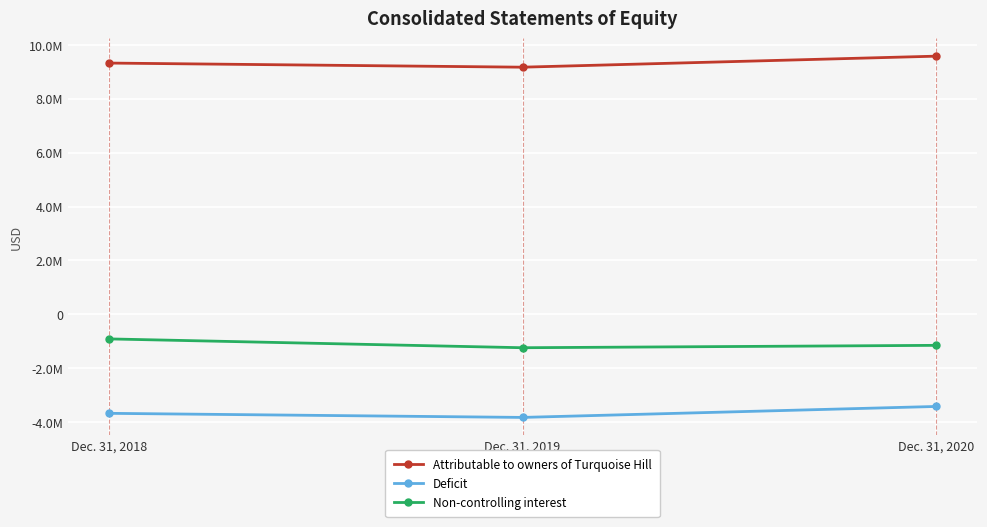

Reading left to right, list all the values displayed in this chart.

Attributable to owners of Turquoise Hill: Dec. 31, 2018=9320920	Dec. 31, 2019=9168231	Dec. 31, 2020=9576773
Deficit: Dec. 31, 2018=-3670310	Dec. 31, 2019=-3821889	Dec. 31, 2020=-3415601
Non-controlling interest: Dec. 31, 2018=-910135	Dec. 31, 2019=-1237174	Dec. 31, 2020=-1148820